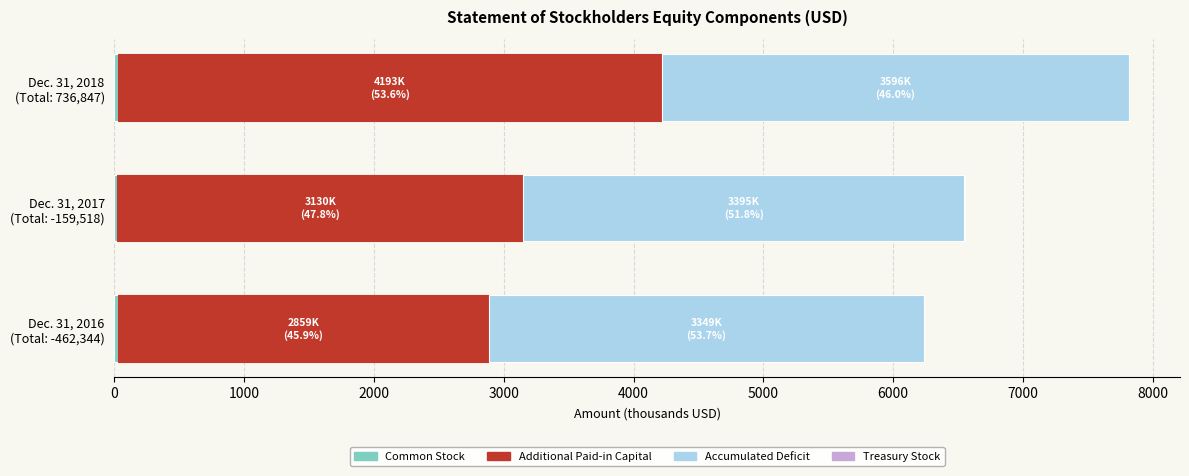

How many categories are shown in the chart?

3